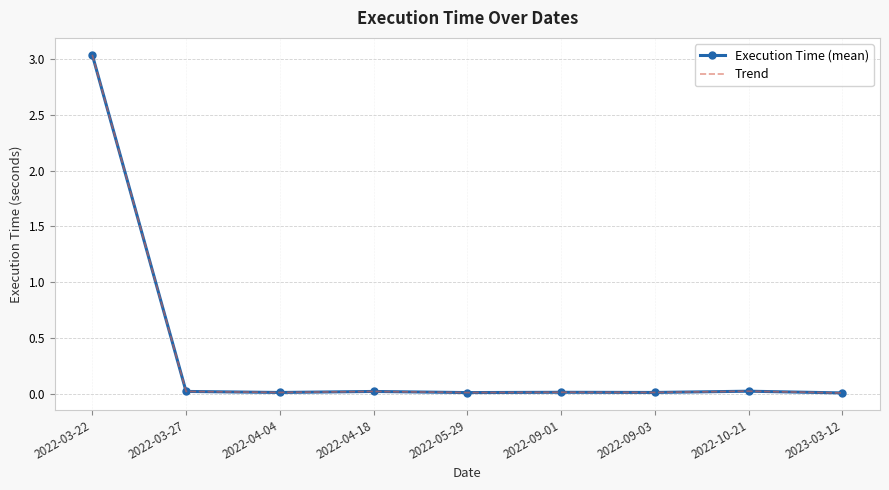

True or false: Trend and Execution Time (mean) cross at least once.

False